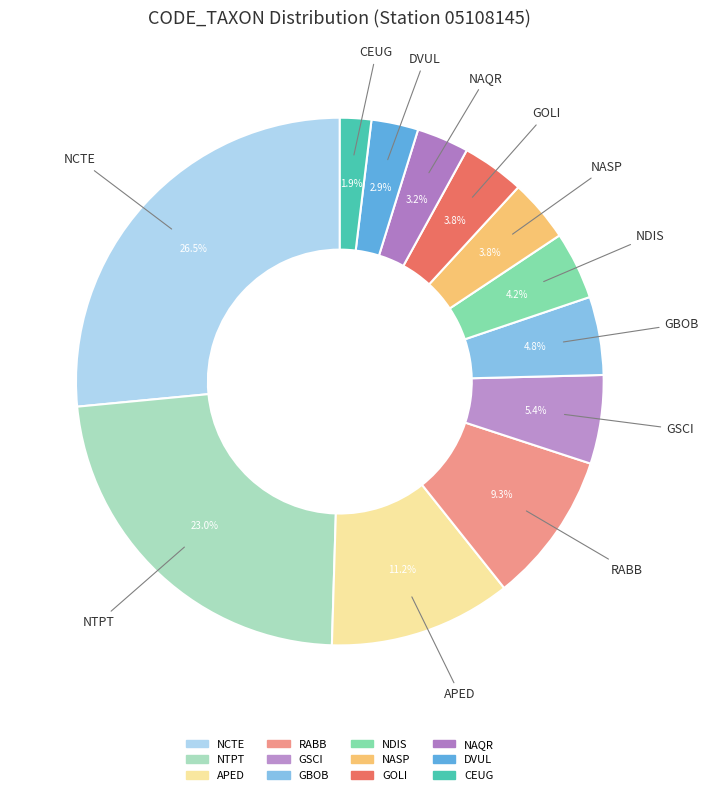

To the nearest percent, what is the average slice percentage?

8%